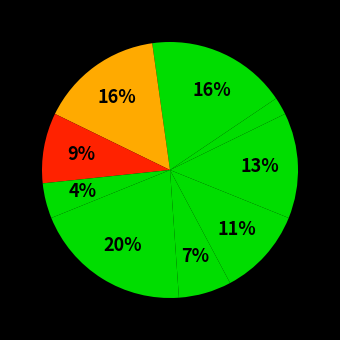

How many slices are in this pie chart?

10